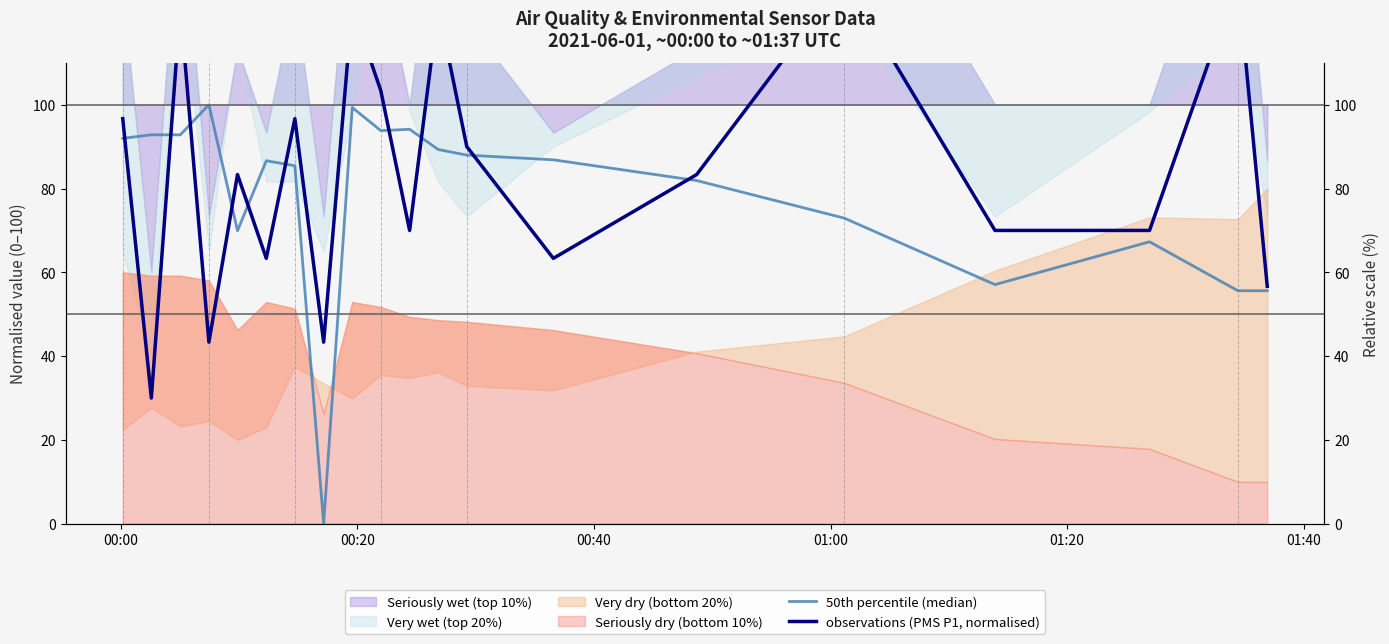

Is it true that 50th percentile (median) equals 149.2 at 01:40?

False